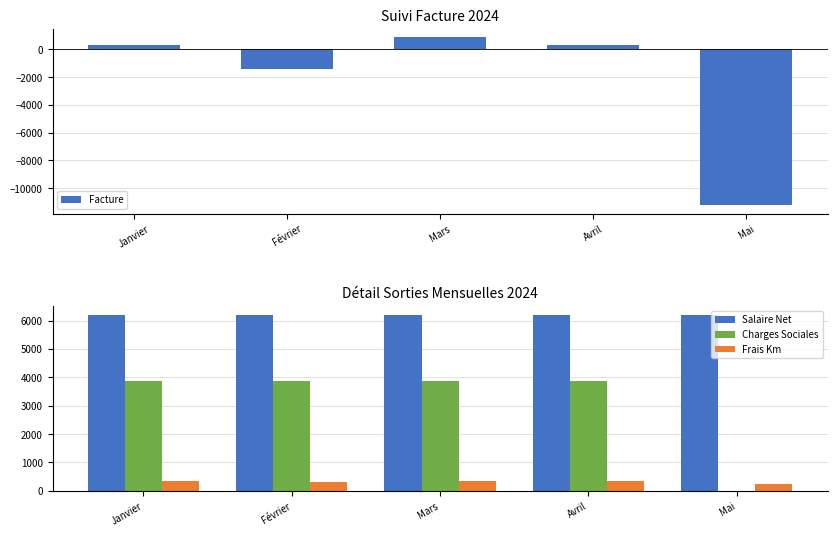

Which series has the largest range (max minus min)?

Facture